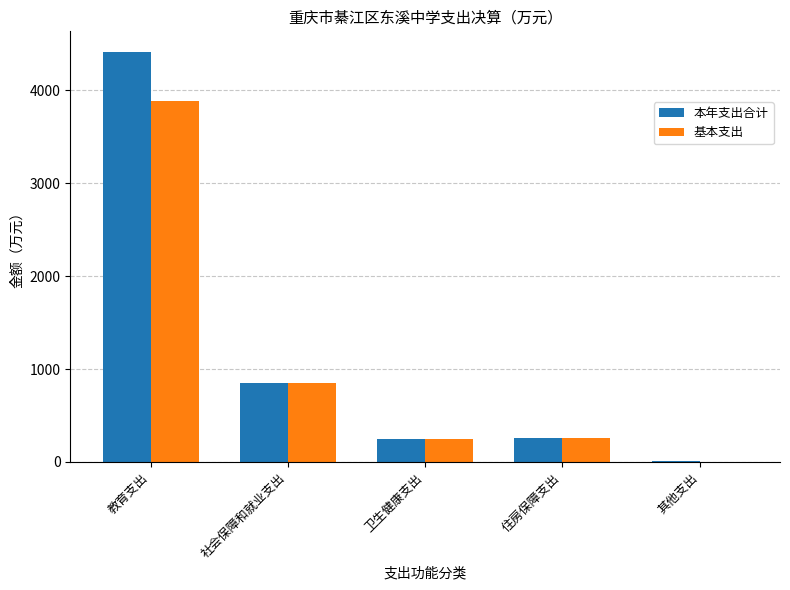

What is the maximum value for 本年支出合计?

4413.3